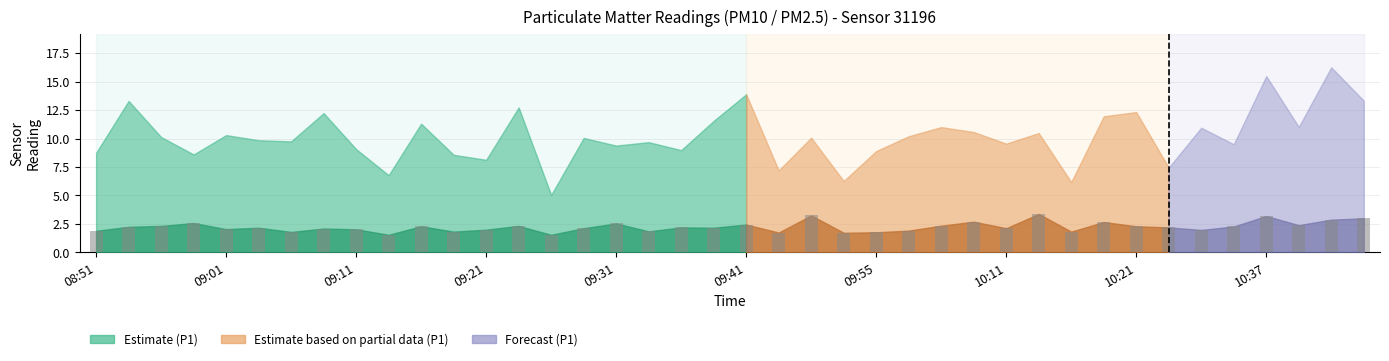

What is the difference between the maximum and minimum values?

1.8